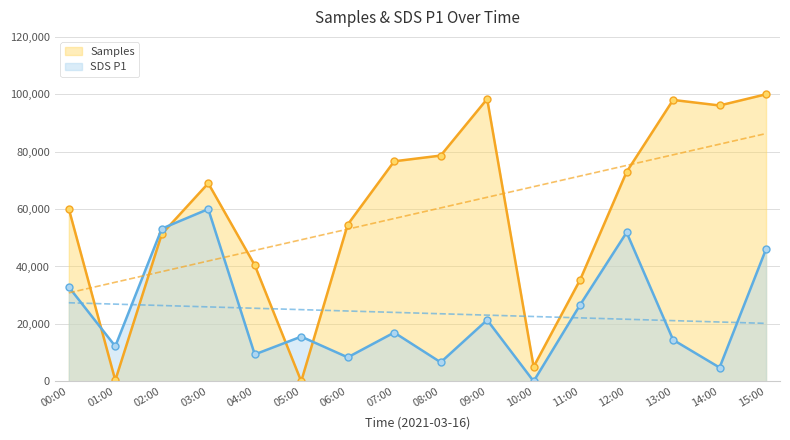

How many intersections are there between SDS_P1 and Samples?

4